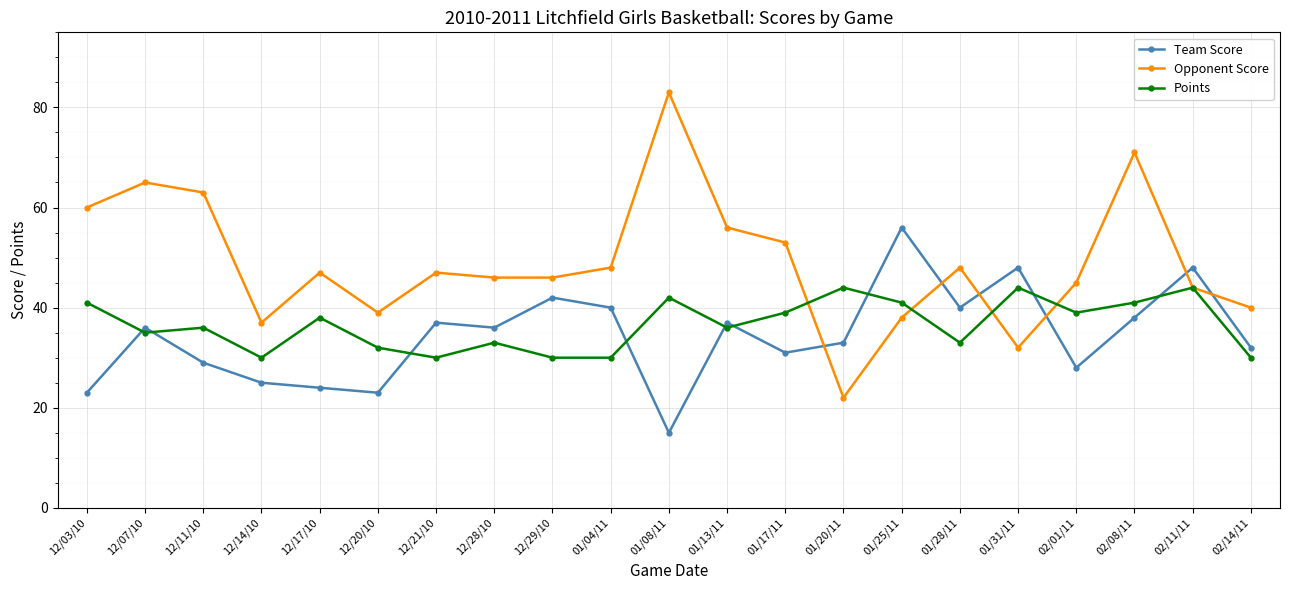

What is the difference between the highest and lowest values at 02/08/11?

33